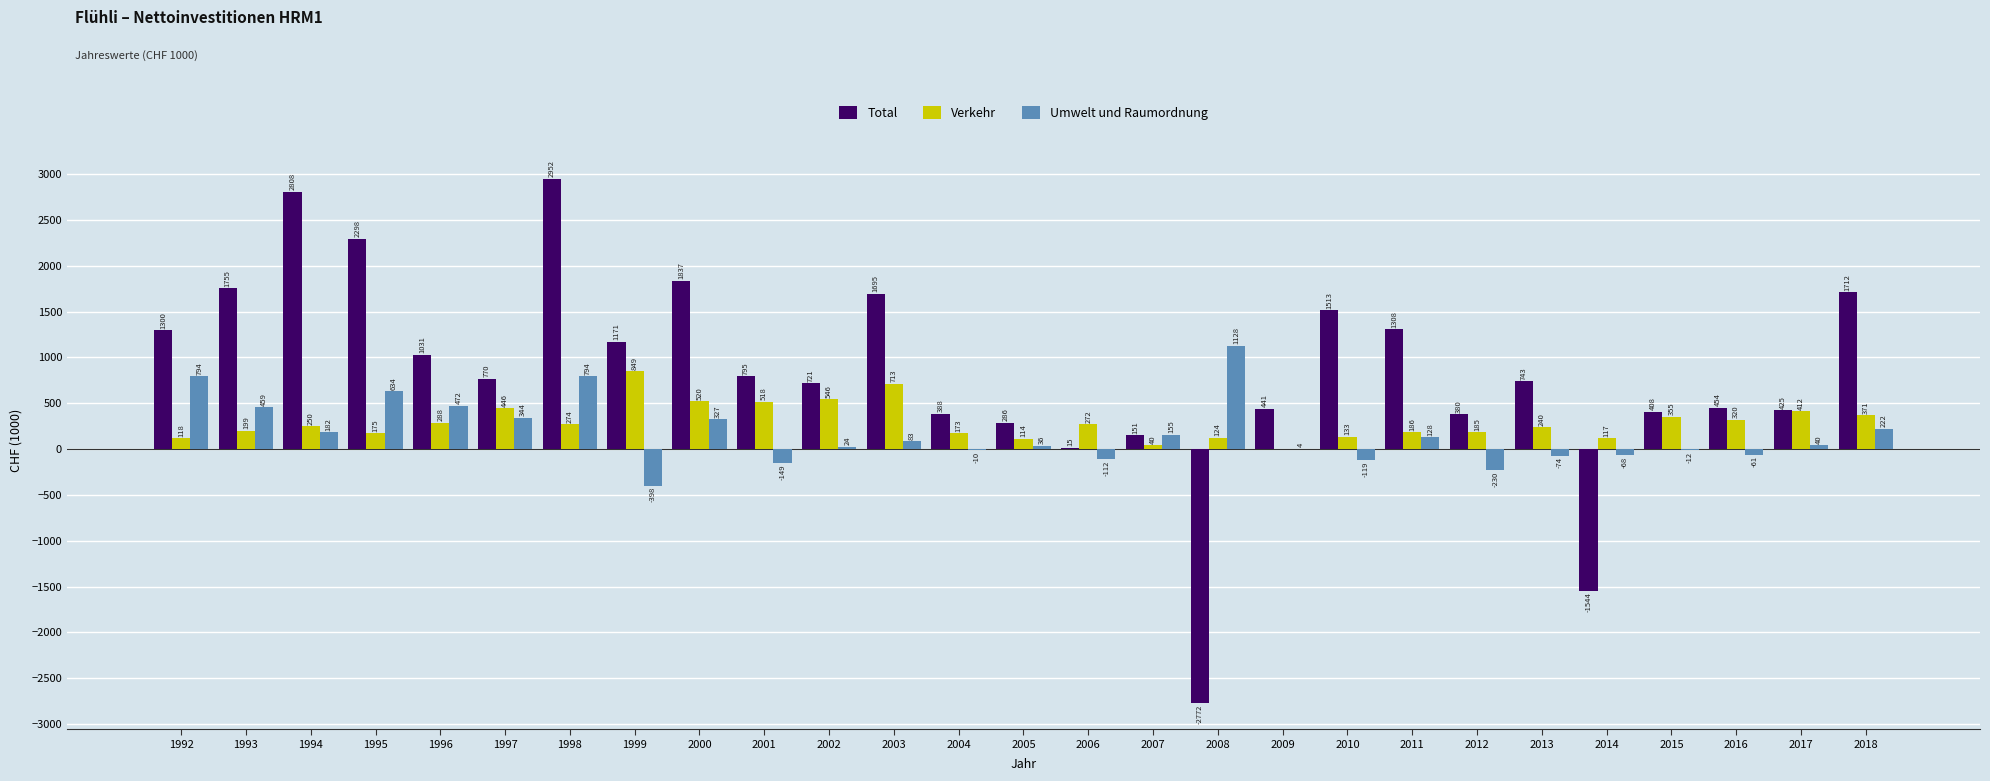

Where is Total nearest to the value 90?

2007